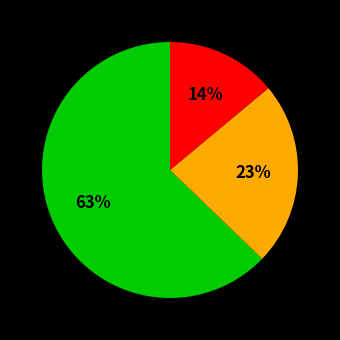

Does any single category account for the majority?

Yes